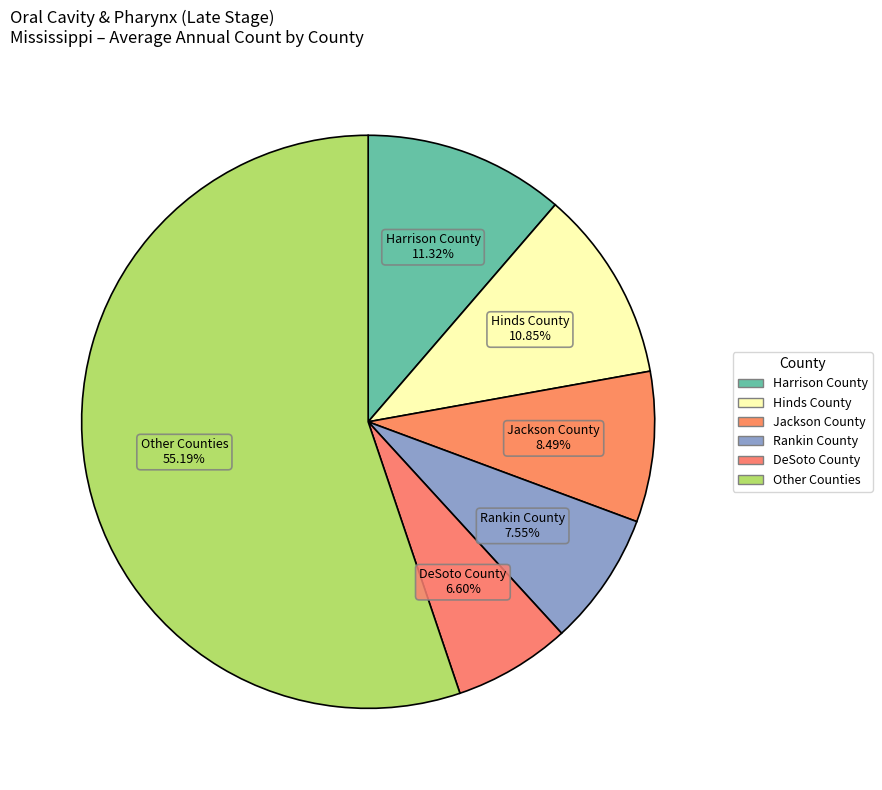

How many slices are in this pie chart?

6